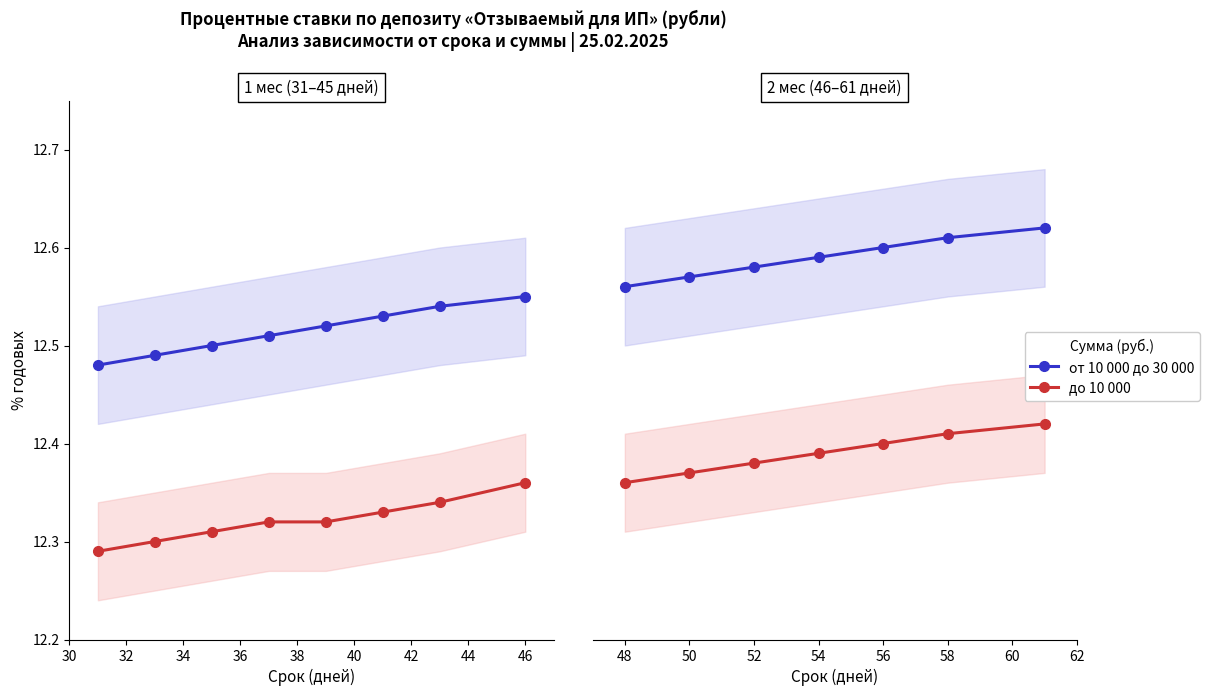

Which series has the widest spread of values?

до 10 000